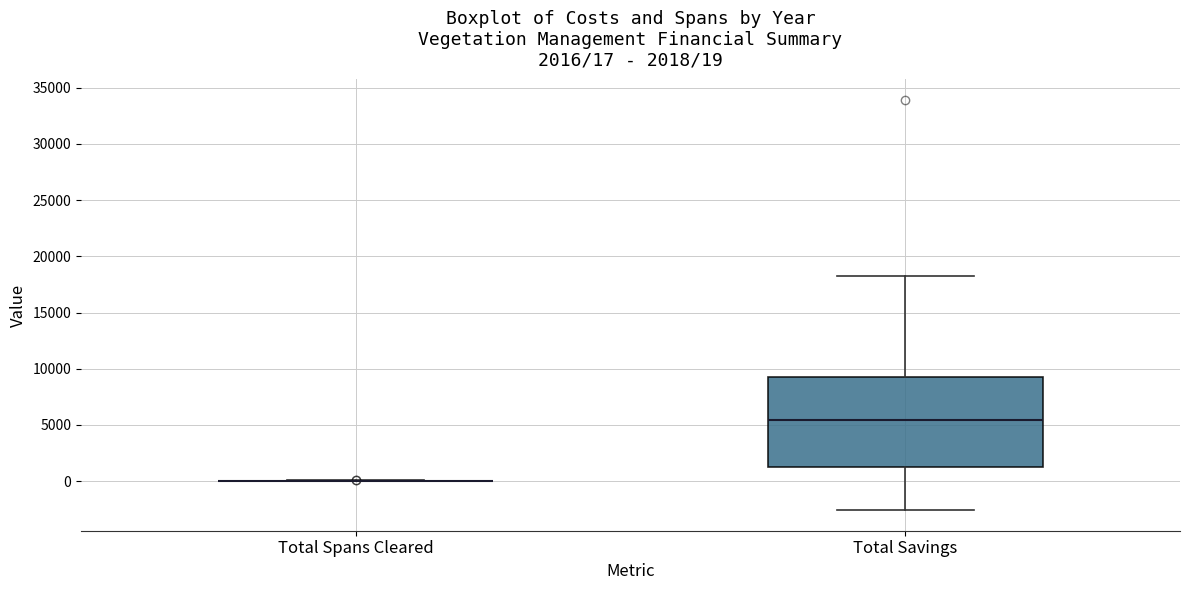

Comparing the boxes themselves (not the whiskers), which one is the tallest?

Total Savings